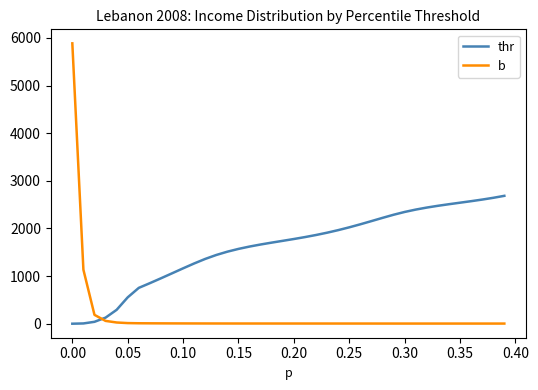

What is the difference between the maximum and minimum values in the b series?

5882.8